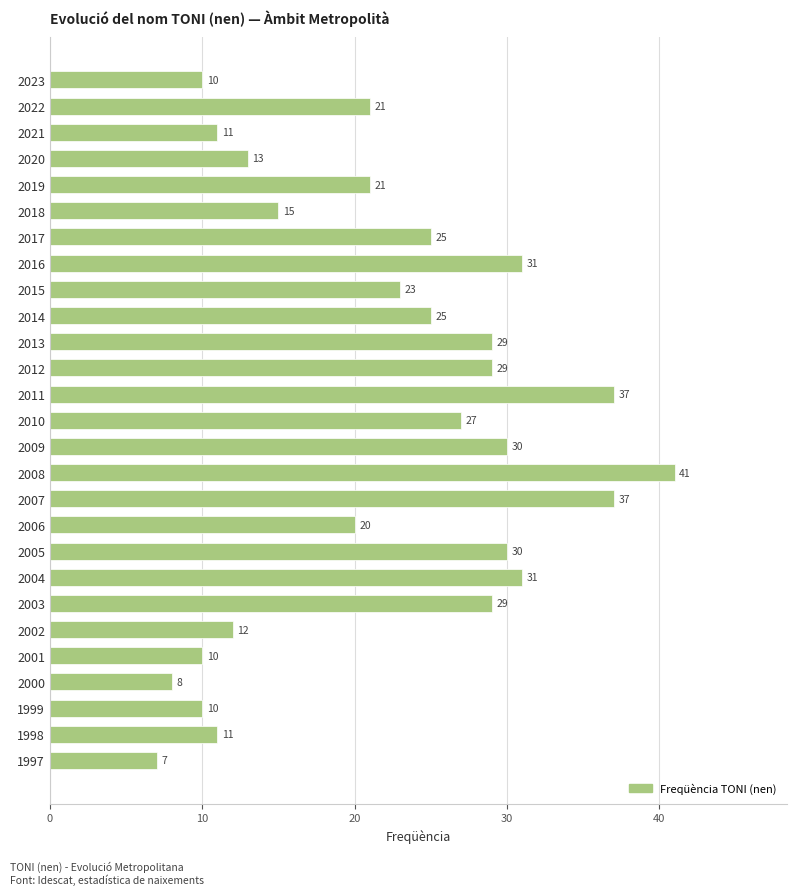

What is the smallest value displayed?

7